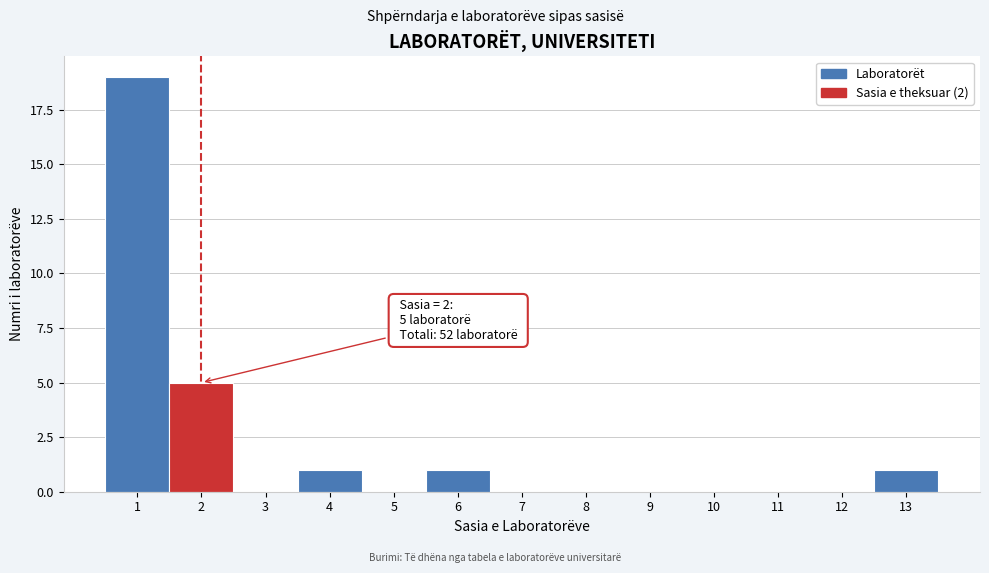

Which range on the x-axis has the tallest bar?

0.5 to 1.5